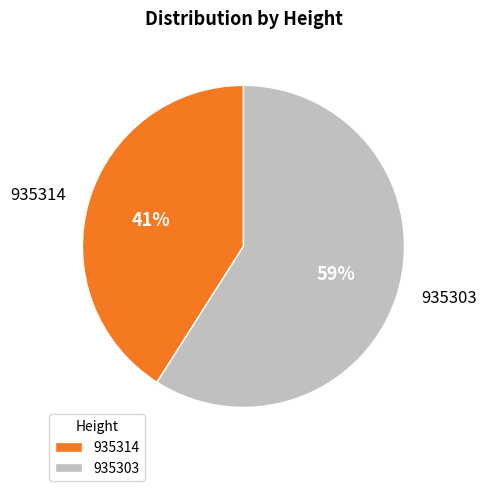

What is the majority slice?

935303